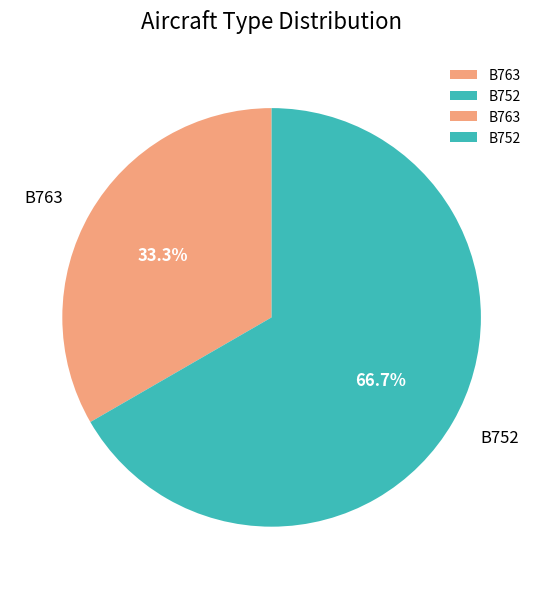

To the nearest percent, what is the difference between the B752 and B763 slice percentages?

33%